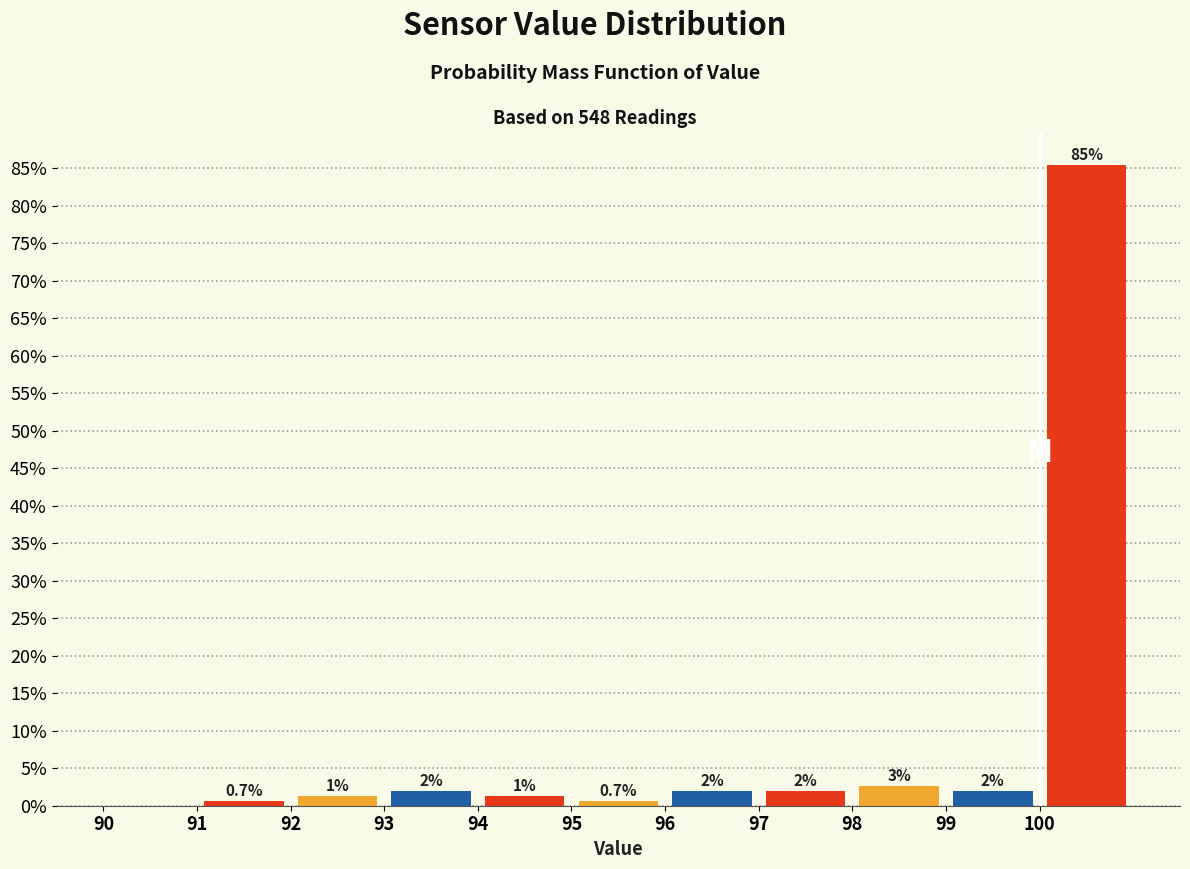

Over which range of the x-axis is the bar tallest?

100 to 101